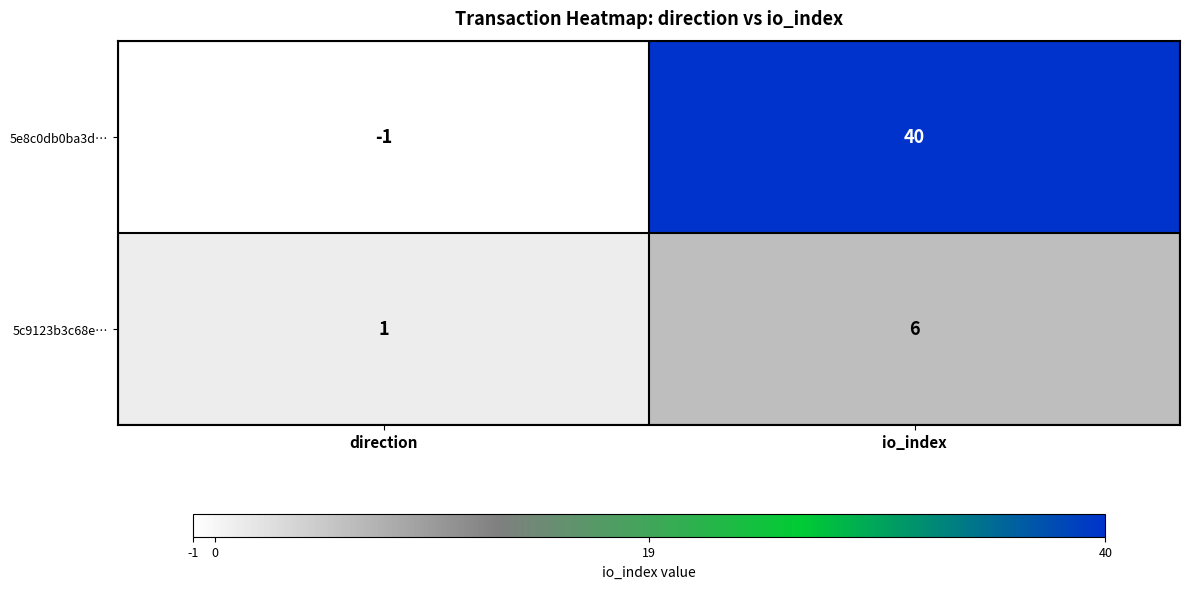

Which series has the widest spread of values?

5e8c0db0ba3d…